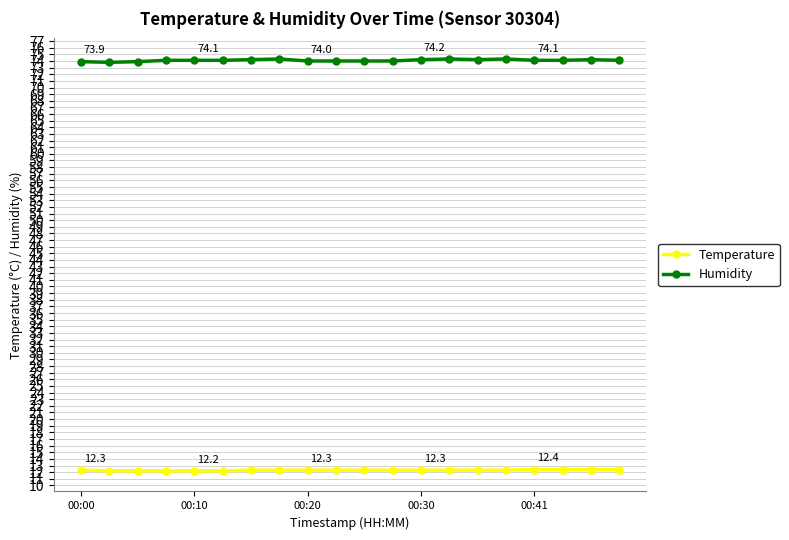

What is the average value of the Humidity series?

74.1